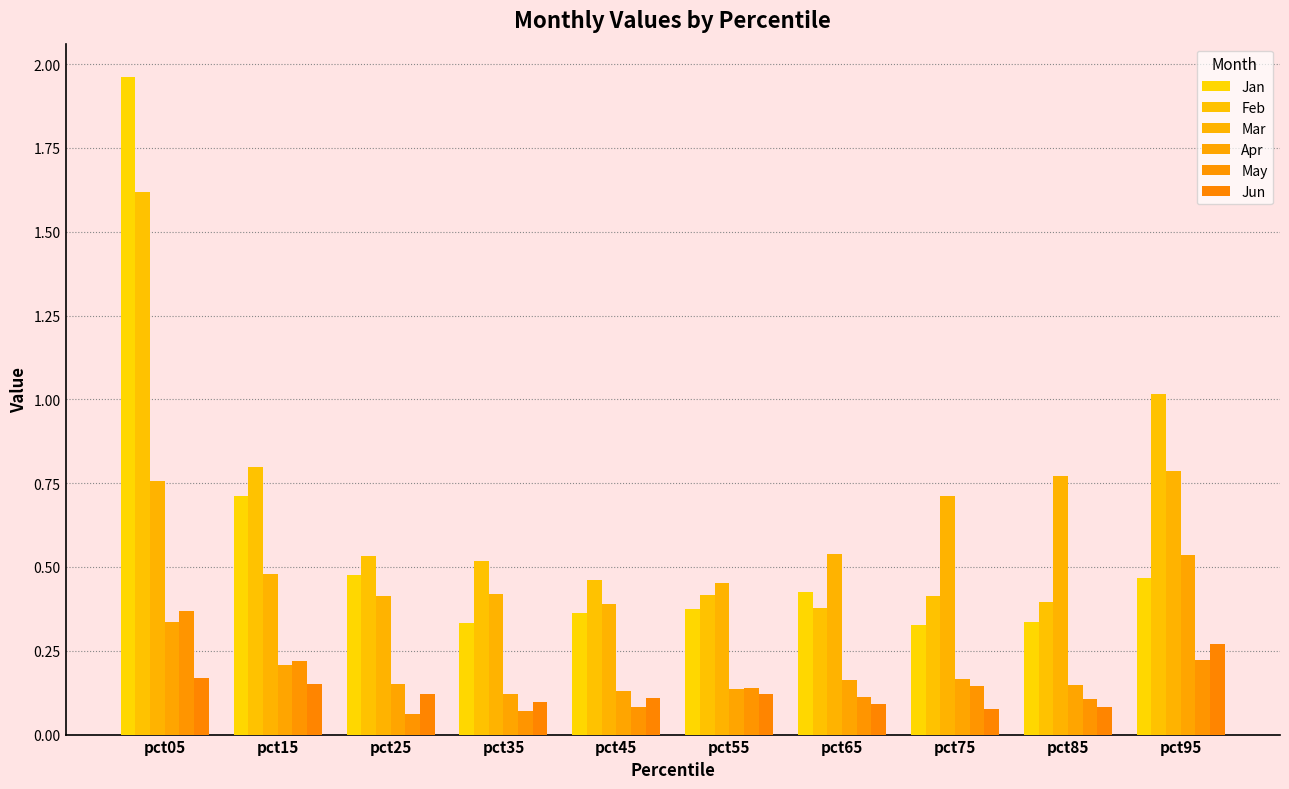

True or false: Mar has a value of 0.8 at pct95.

True